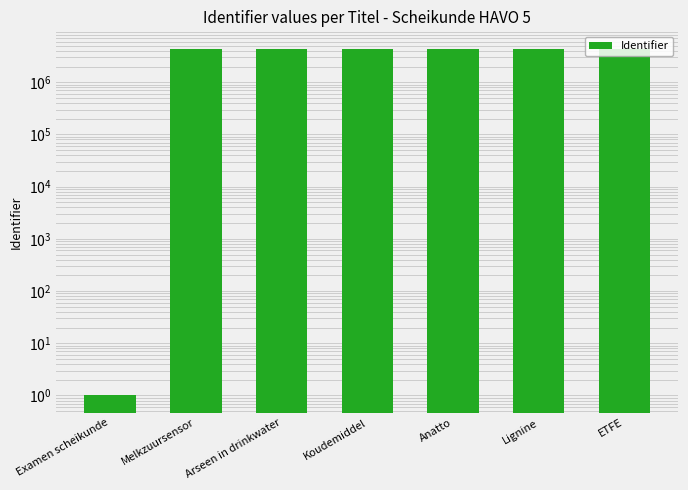

How many distinct data groups are displayed?

1